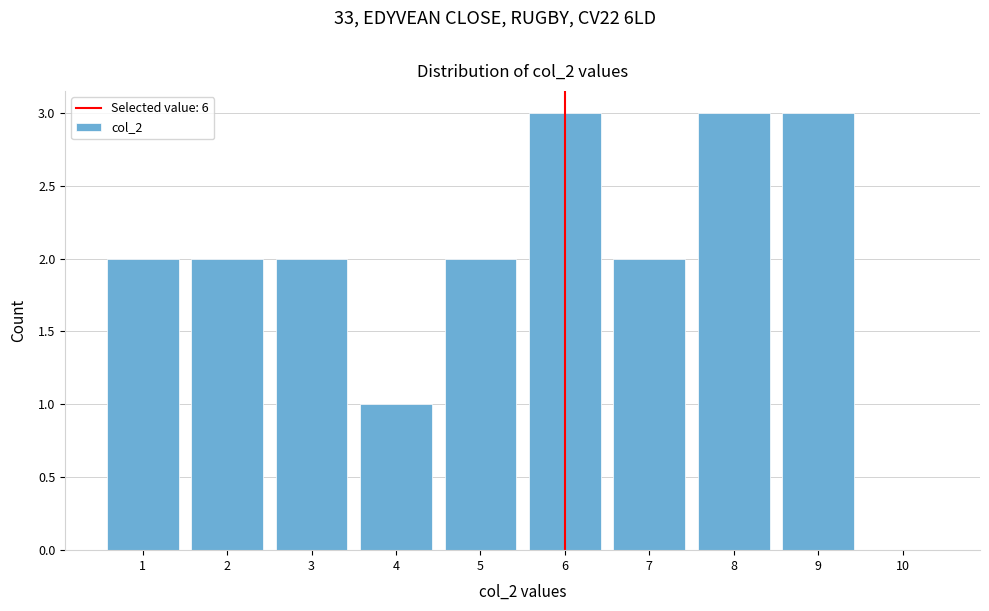

How tall is the bar that spans 0.5 to 1.5 on the x-axis? The values are not printed on the chart, so give them approximately, as read against the axis.

2